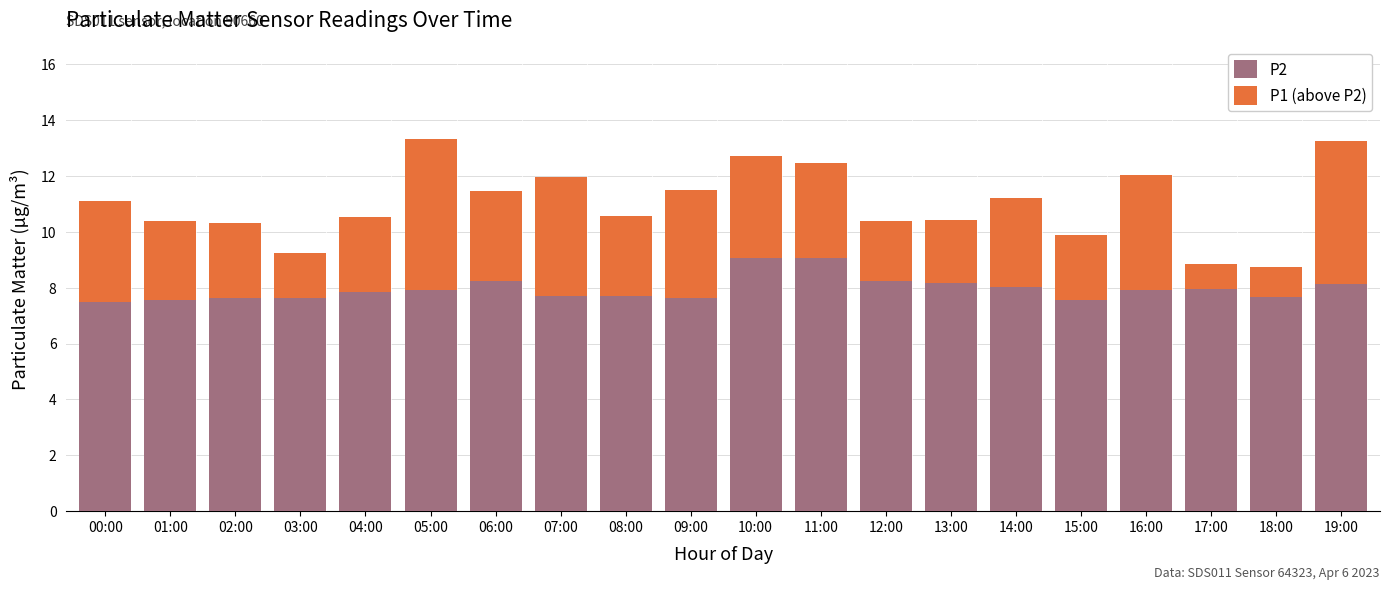

What is the highest value of the P2 series?

9.1